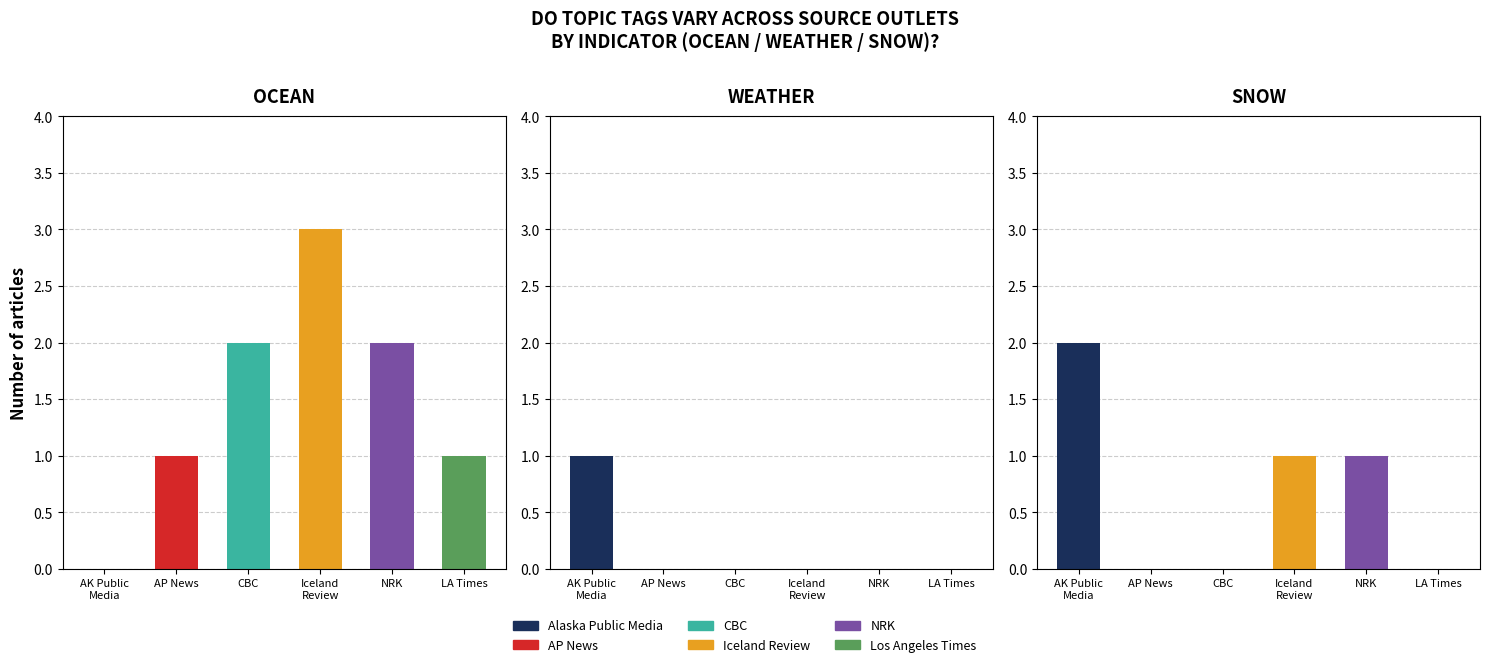

At how many categories does at least one series exceed 2?

1